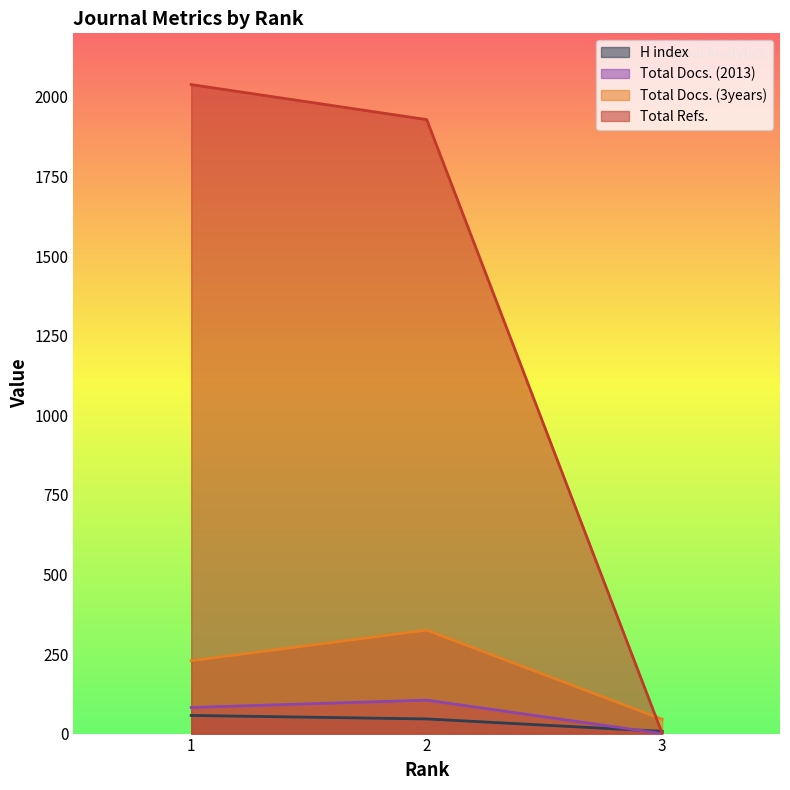

What are all the series names shown in the legend?

H index, Total Docs. (2013), Total Docs. (3years), Total Refs.